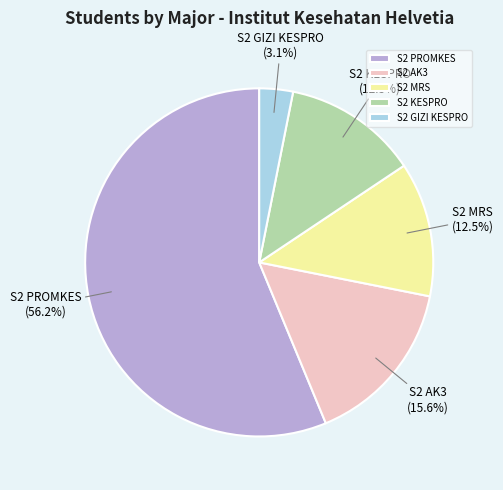

Do S2 MRS and S2 GIZI KESPRO together represent more than half of the pie?

No